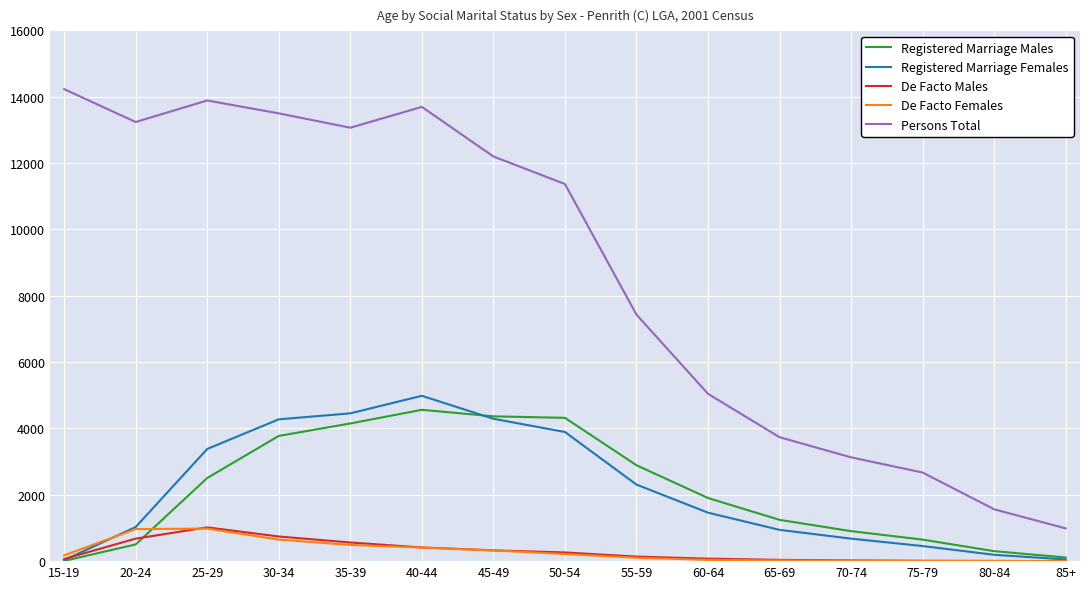

True or false: De Facto Females and Persons Total intersect in this chart.

False